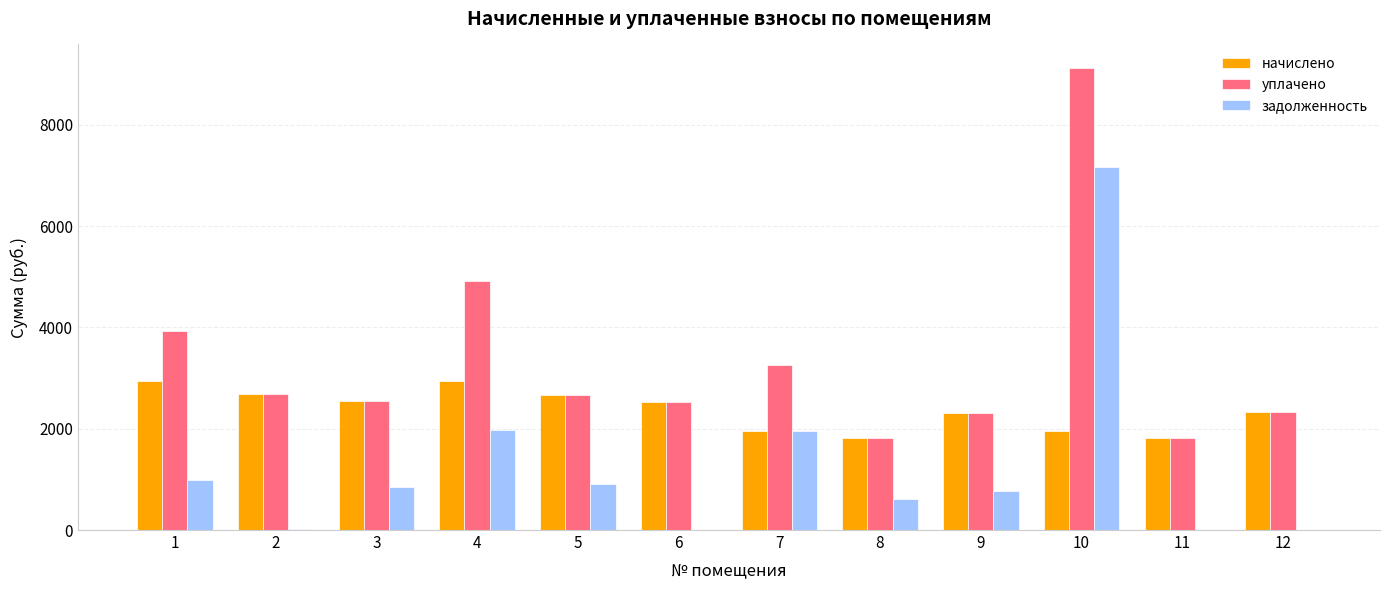

Which series changed the most between 10 and 12?

задолженность